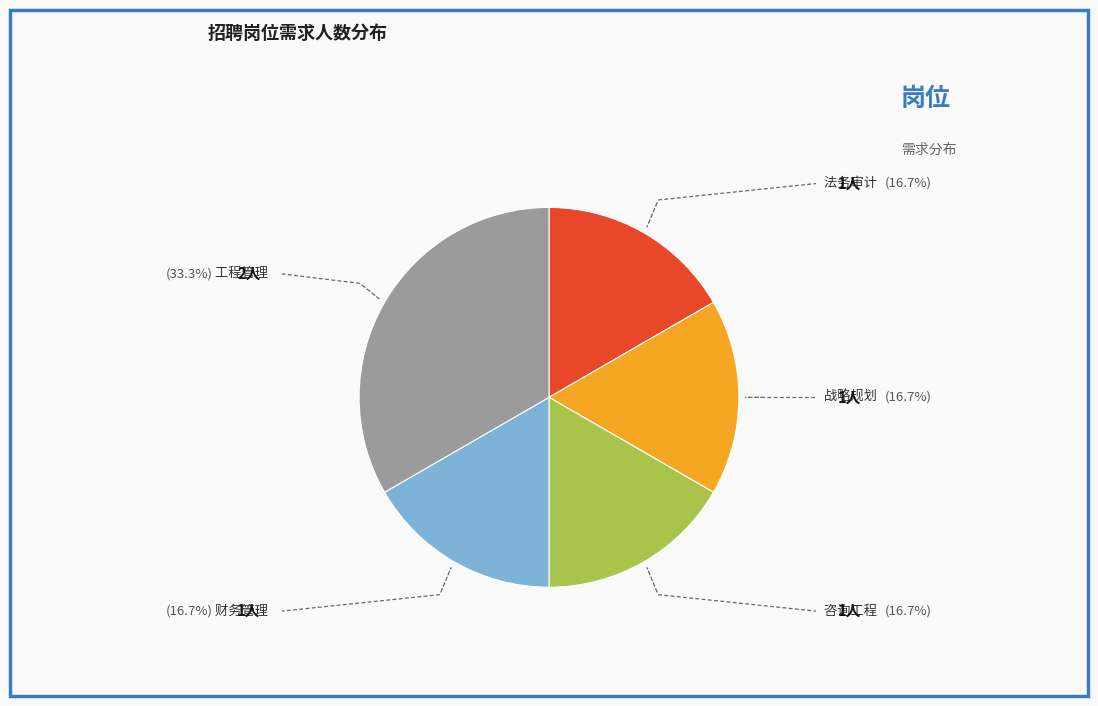

Is there any slice that represents more than half of the pie?

No